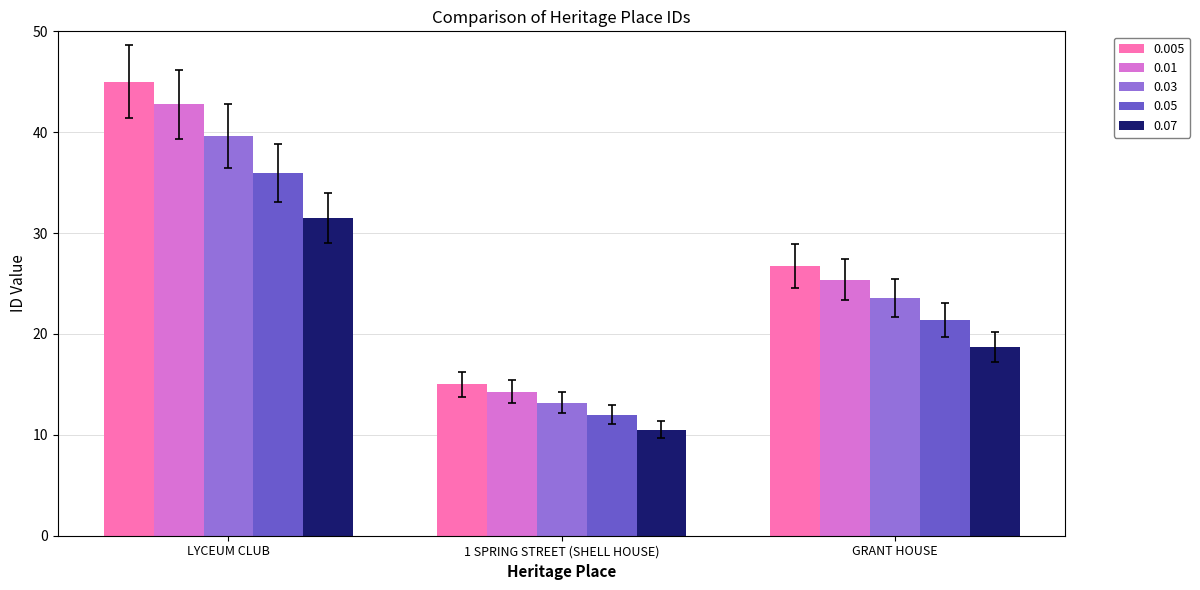

Which series has the largest range (max minus min)?

0.005